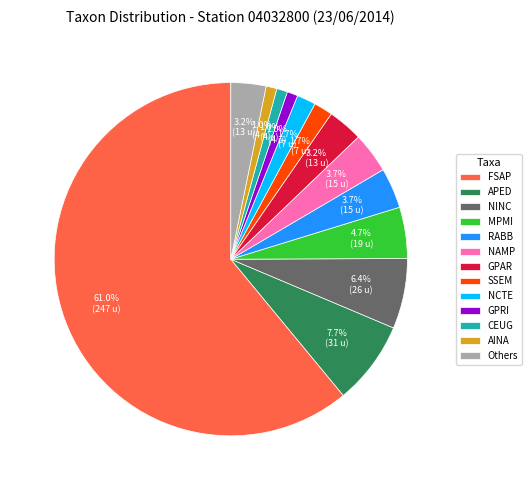

Which slice represents more than half of the pie?

FSAP